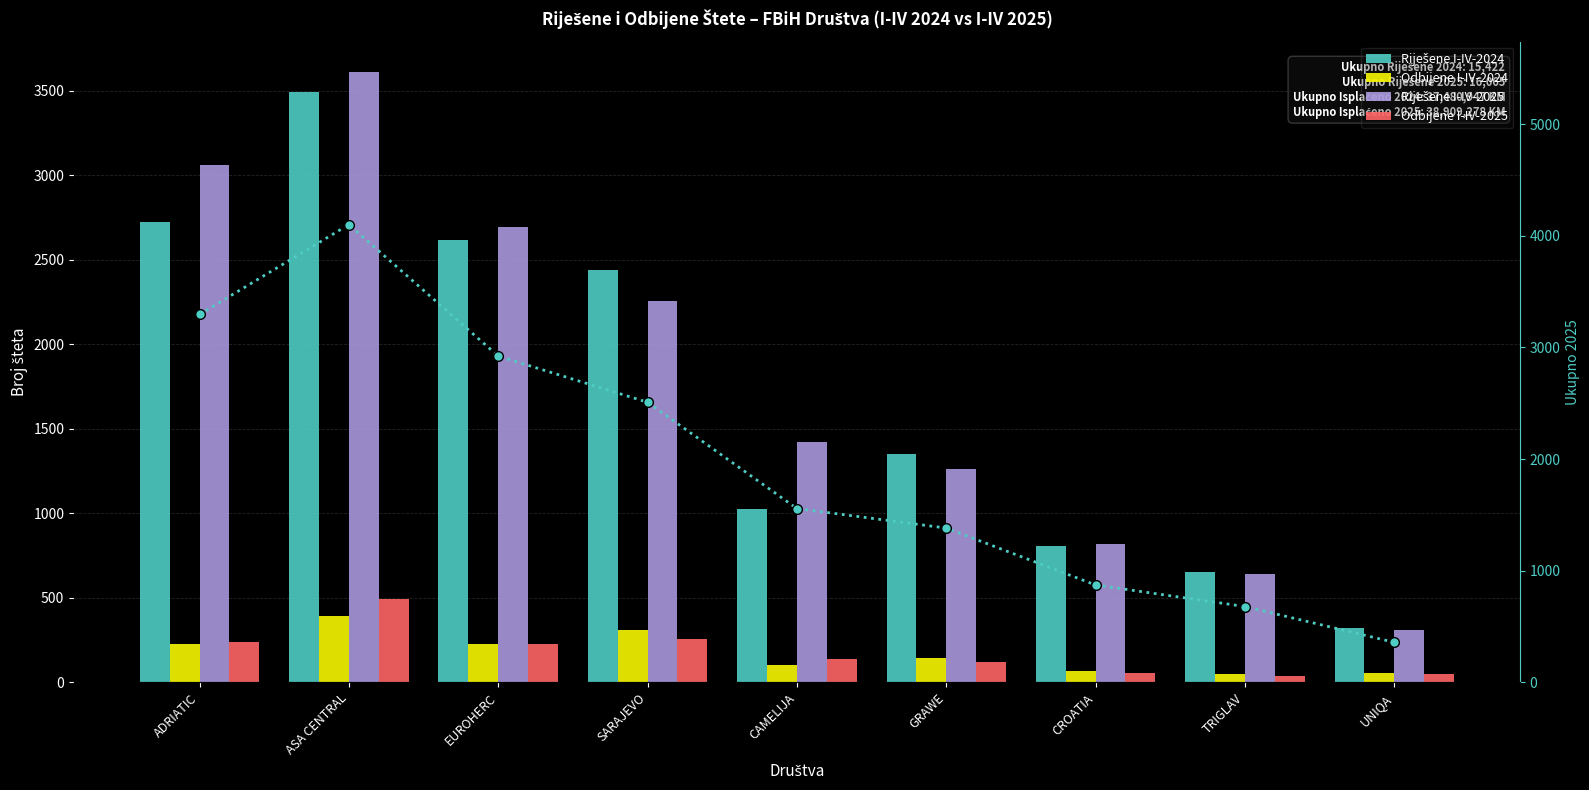

Reading left to right, transcribe all the data shown in this chart.

Riješene I-IV-2024: ADRIATIC=2721	ASA CENTRAL=3489	EUROHERC=2619	SARAJEVO=2437	CAMELIJA=1028	GRAWE=1348	CROATIA=805	TRIGLAV=653	UNIQA=322
Odbijene I-IV-2024: ADRIATIC=226	ASA CENTRAL=392	EUROHERC=228	SARAJEVO=309	CAMELIJA=100	GRAWE=146	CROATIA=69	TRIGLAV=48	UNIQA=54
Riješene I-IV-2025: ADRIATIC=3060	ASA CENTRAL=3610	EUROHERC=2696	SARAJEVO=2255	CAMELIJA=1421	GRAWE=1261	CROATIA=816	TRIGLAV=639	UNIQA=307
Odbijene I-IV-2025: ADRIATIC=236	ASA CENTRAL=491	EUROHERC=227	SARAJEVO=254	CAMELIJA=136	GRAWE=121	CROATIA=56	TRIGLAV=40	UNIQA=51
Ukupno riješeno+odbijeno 2025: ADRIATIC=3296	ASA CENTRAL=4101	EUROHERC=2923	SARAJEVO=2509	CAMELIJA=1557	GRAWE=1382	CROATIA=872	TRIGLAV=679	UNIQA=358